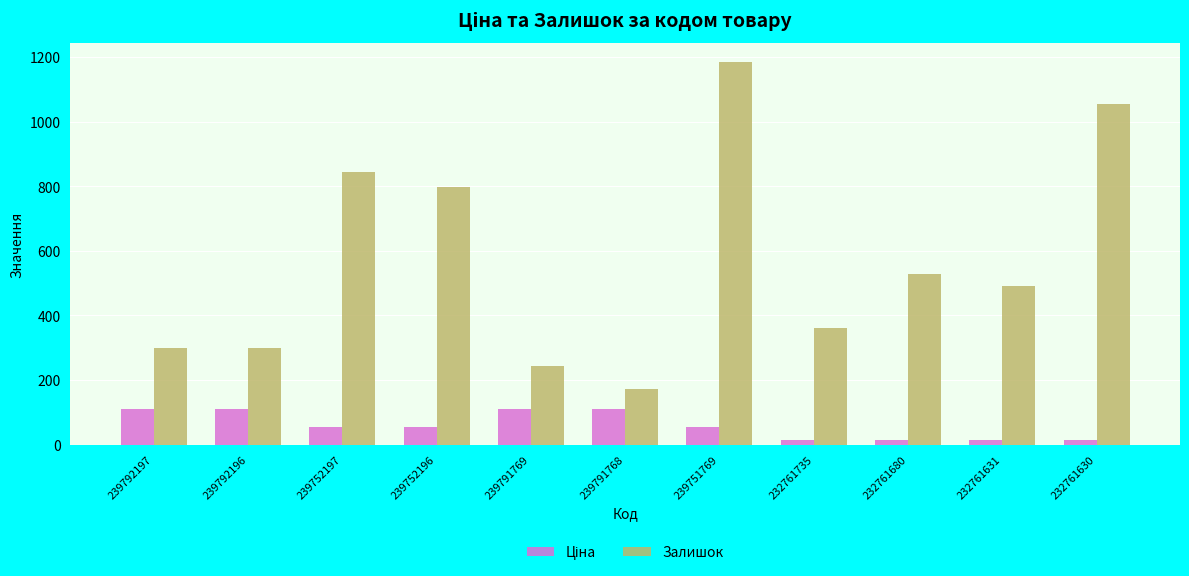

What is the greatest value displayed?

1185.0